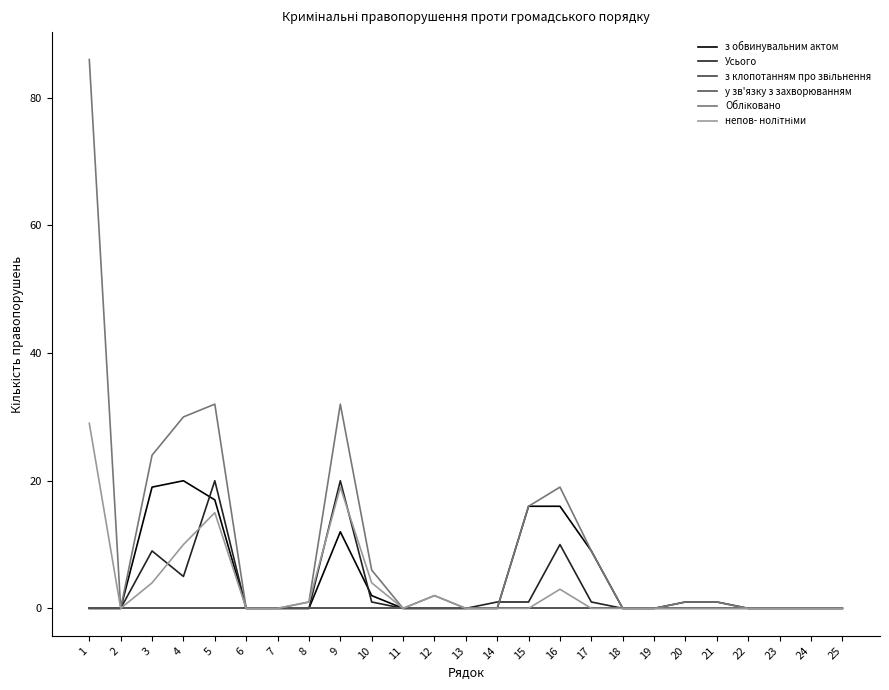

The Обліковано series shows 1 at 8. True or false?

True